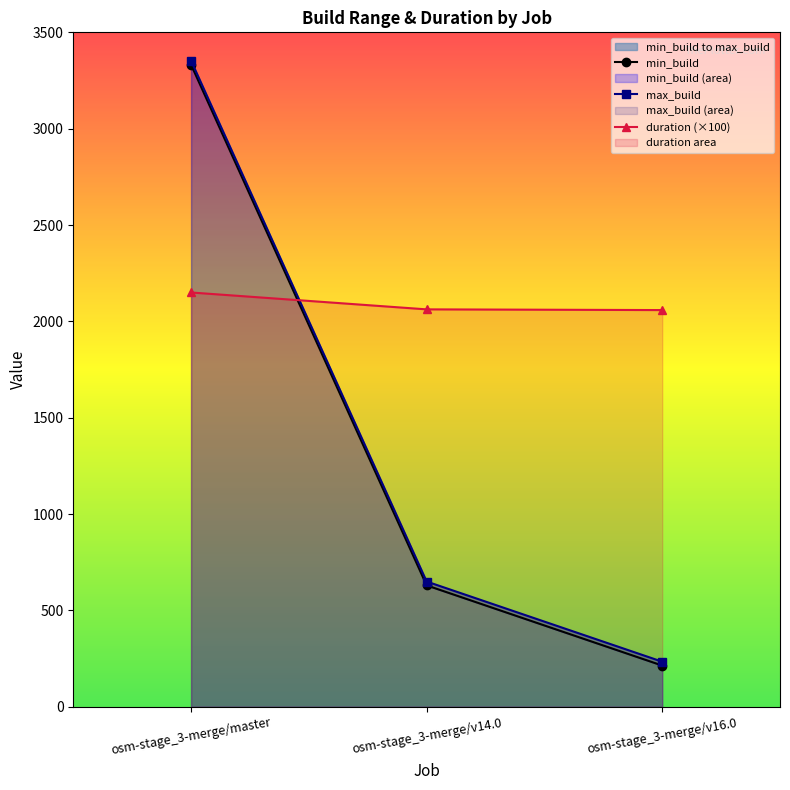

At osm-stage_3-merge/v16.0, list the series in order from smallest to largest.

min_build, max_build, duration